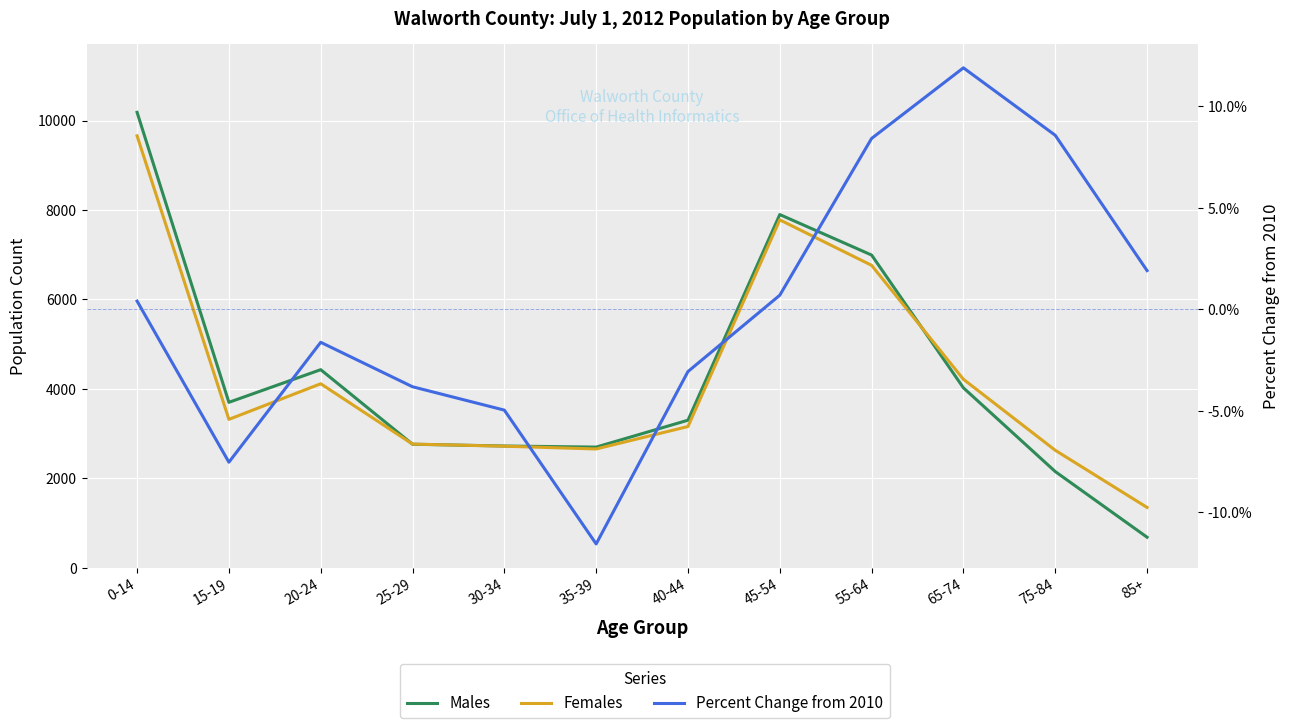

What position from the left is 20-24?

3